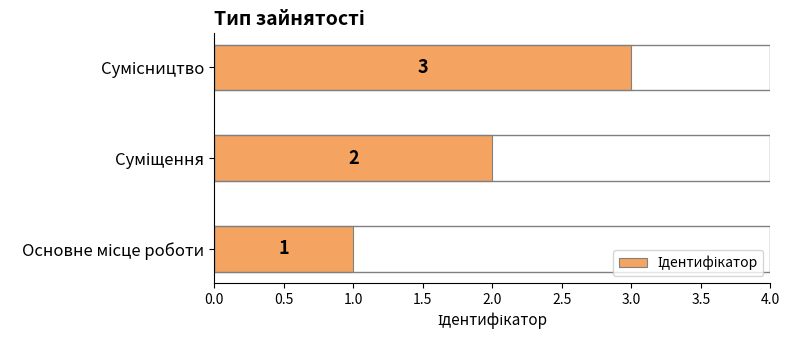

What is the minimum value shown in the chart?

1